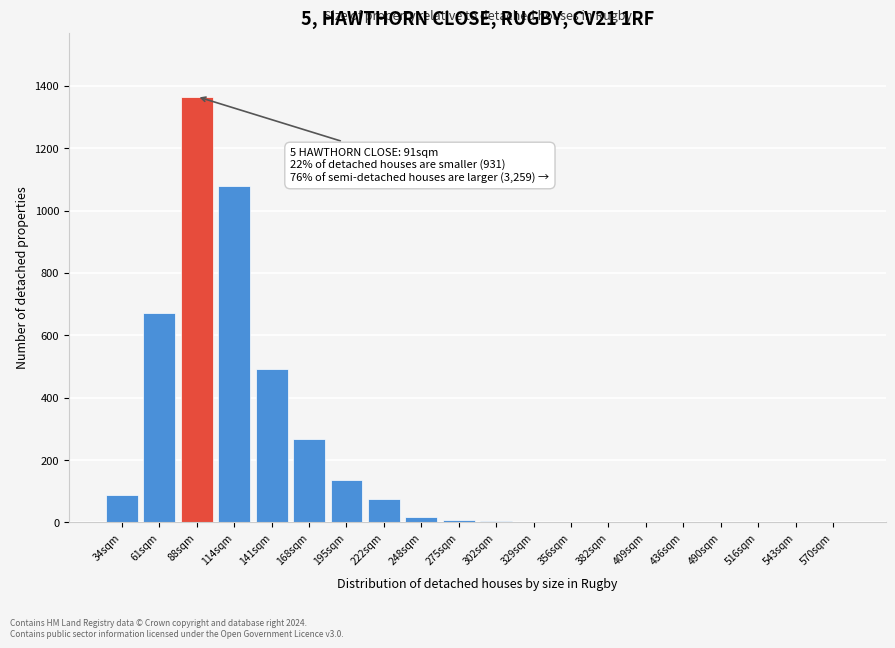

What is the sum of the values at 195sqm and 570sqm?

137